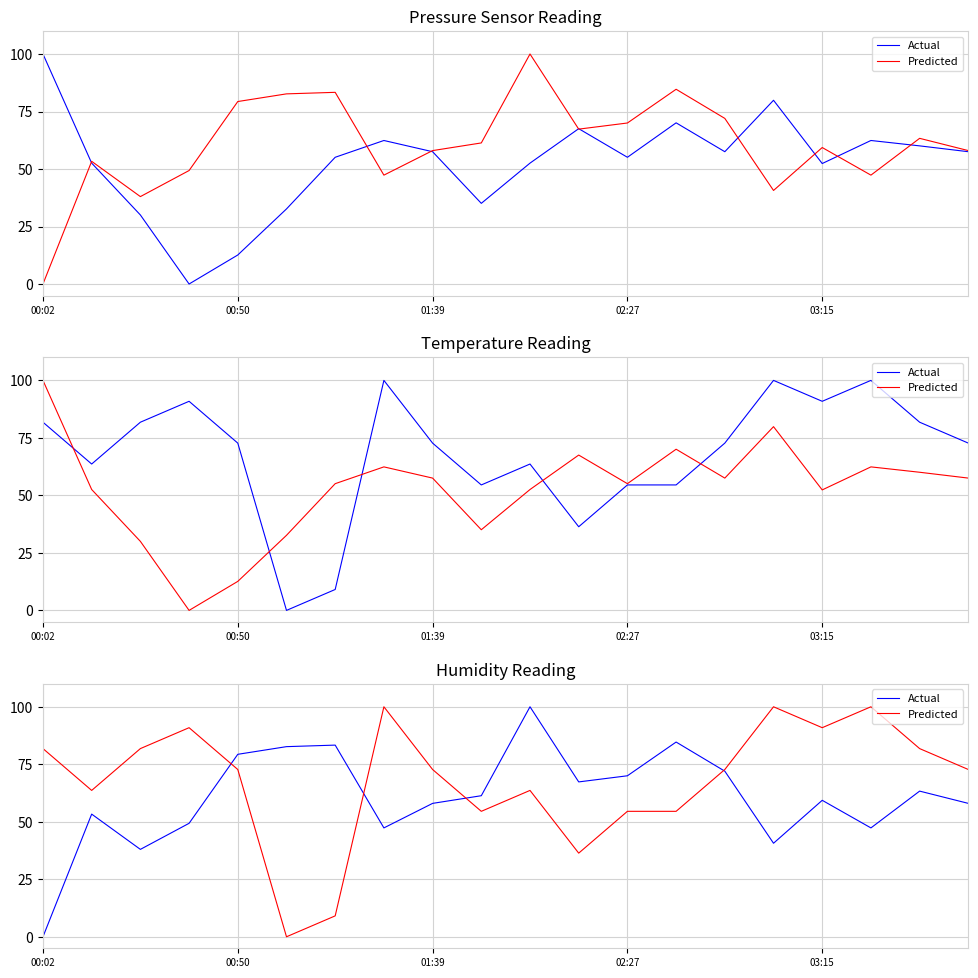

The Actual series shows 41.7 at 11. True or false?

False